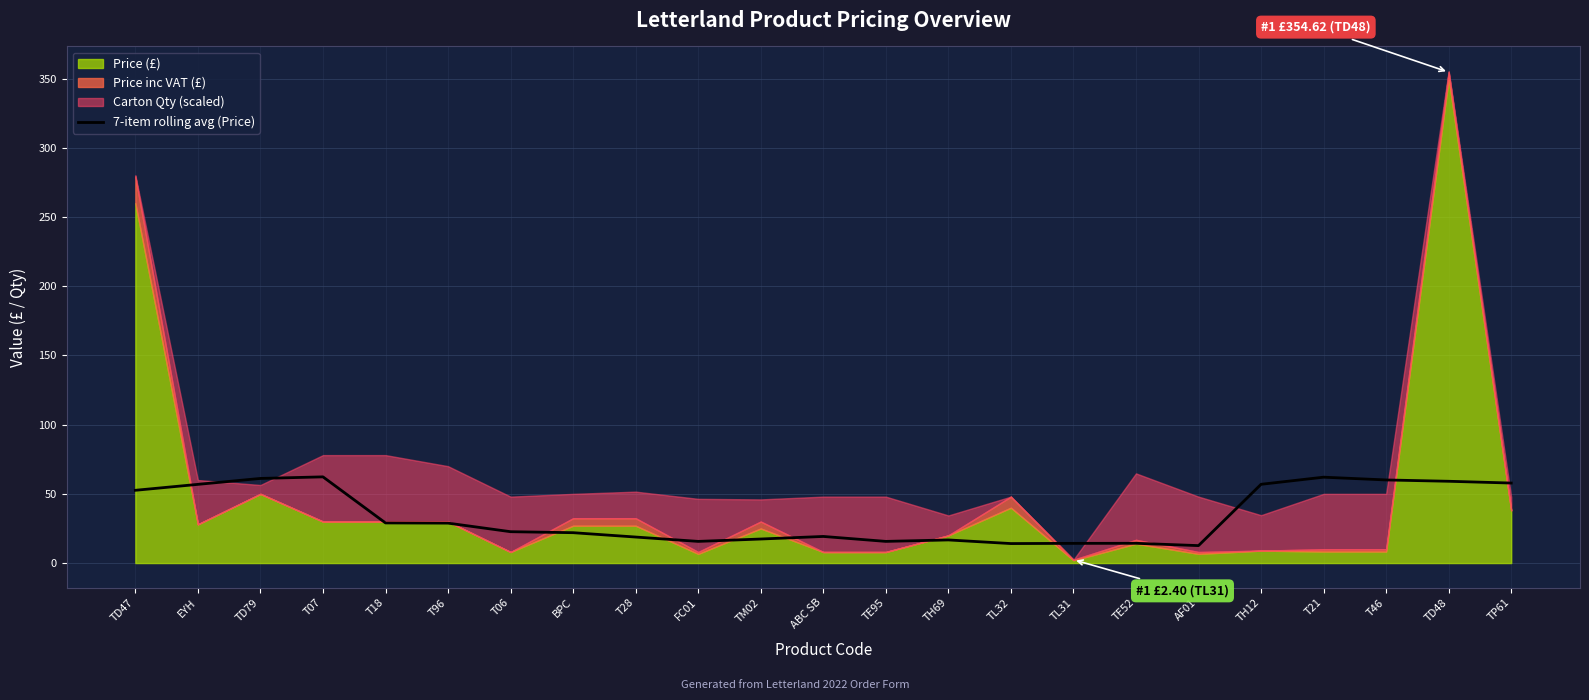

The 7-item rolling avg (Price) series shows 60.0 at T46. True or false?

True